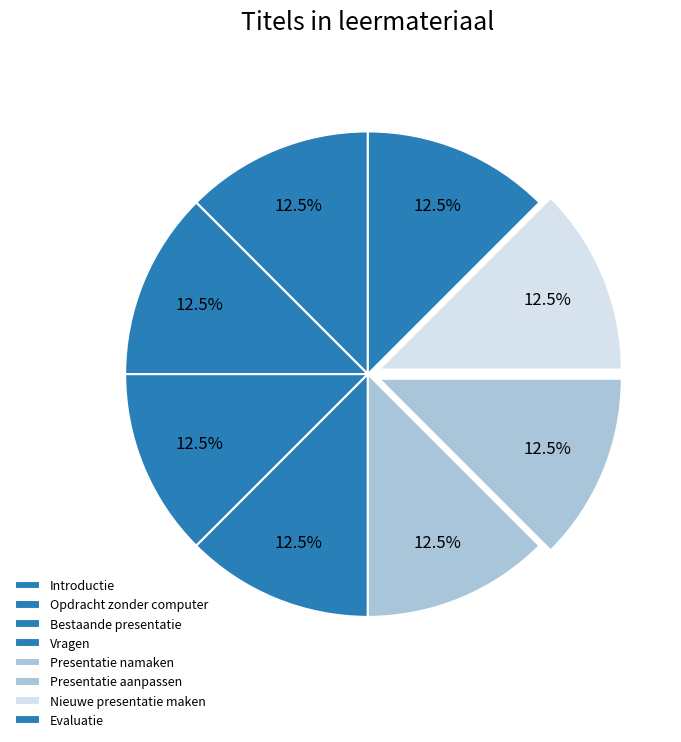

Which category has the smallest portion of the pie?

Introductie